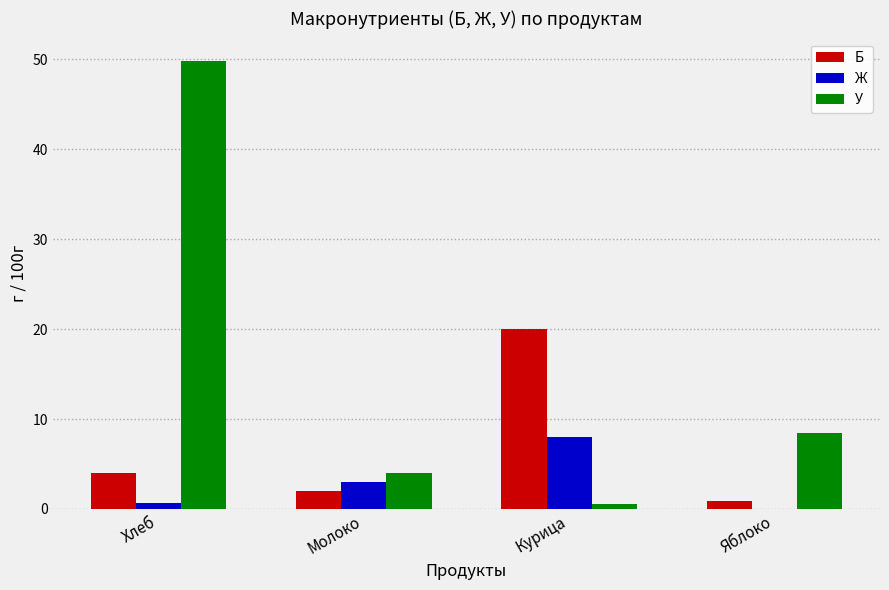

What is the sum of all У values?

62.8